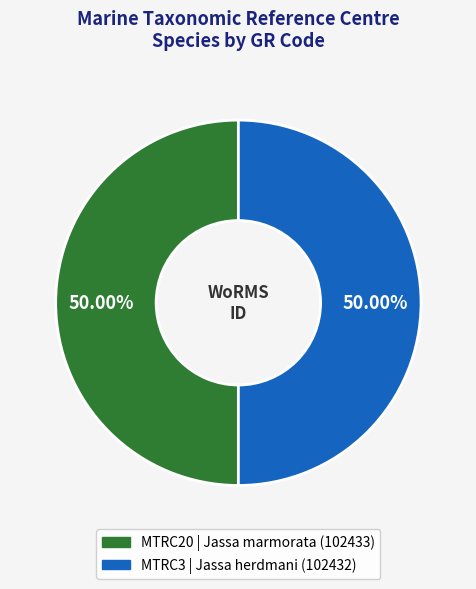

Approximately how many times larger is the value at MTRC20 compared to MTRC3?

1.0